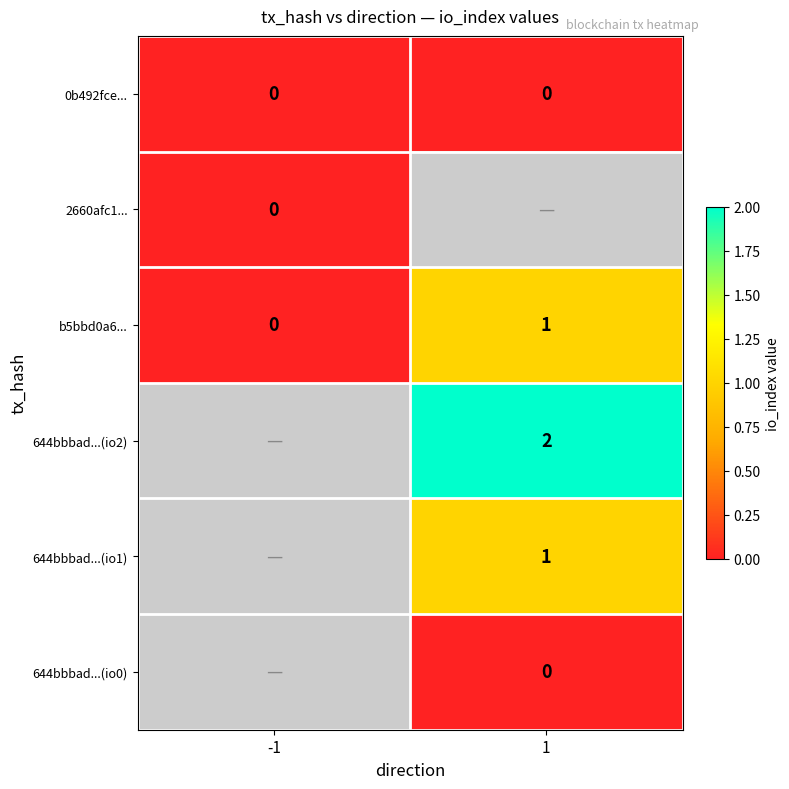

Rank the categories by b5bbd0a6... value from lowest to highest.

-1, 1